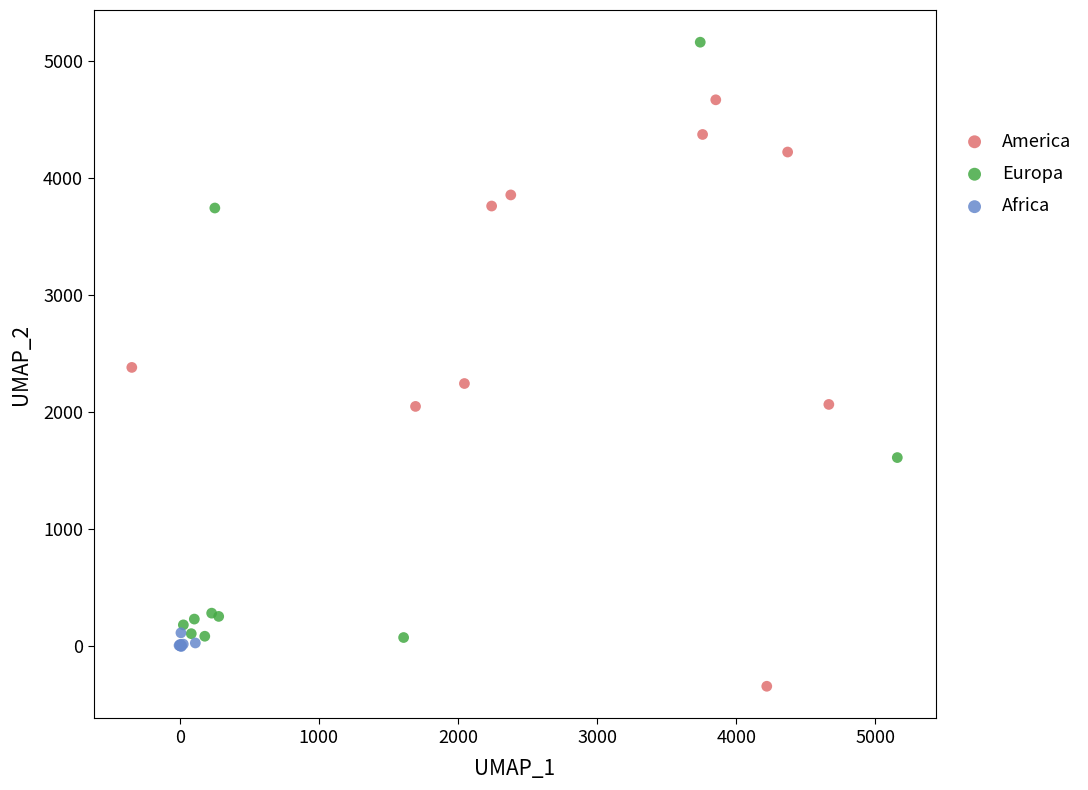

Which series contains the lowest Y value?

America